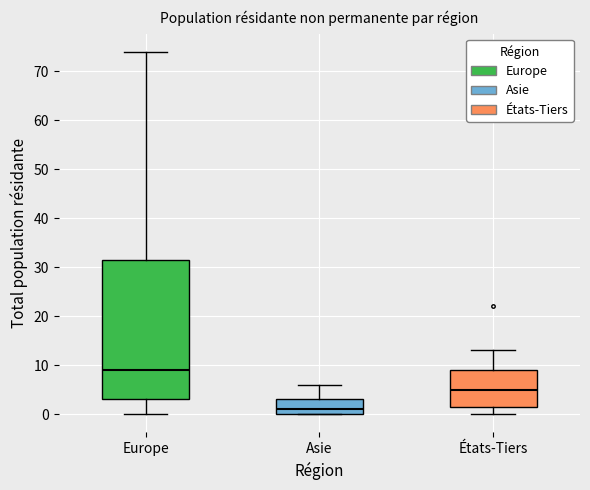

Which box has the highest median line?

Europe